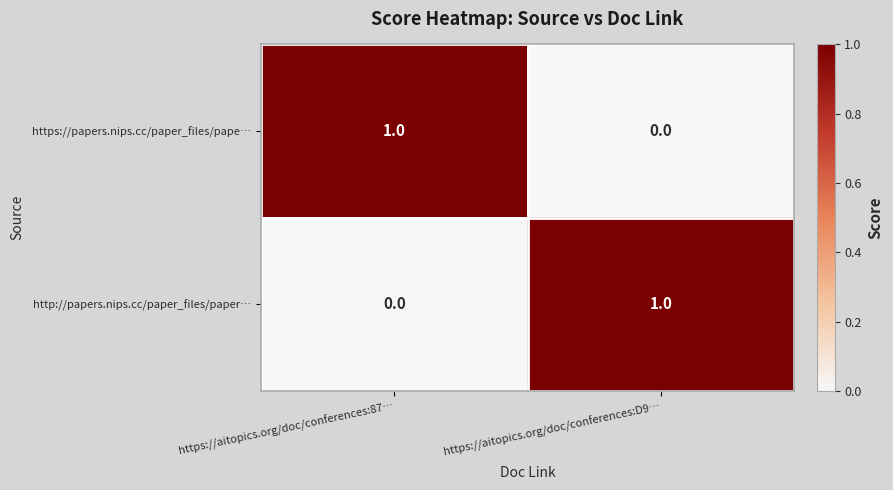

Is it true that https://papers.nips.cc/paper_files/pape… equals 2 at https://aitopics.org/doc/conferences:87…?

False